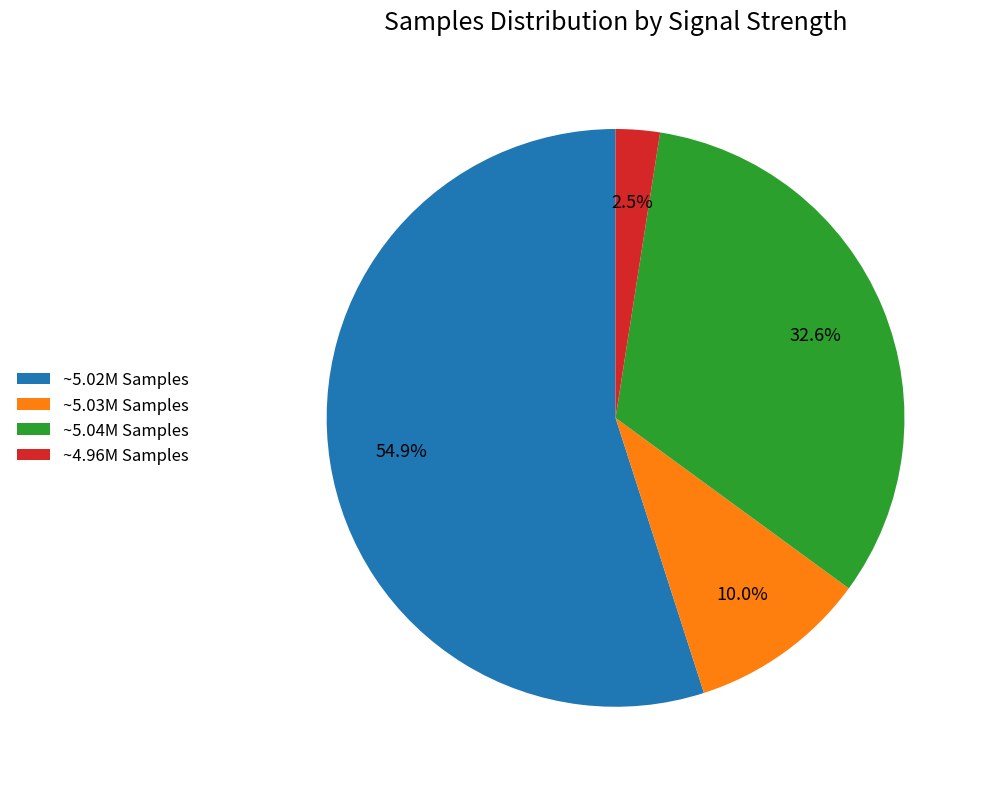

What percentage do ~4.96M Samples and ~5.02M Samples together represent?

57.4%